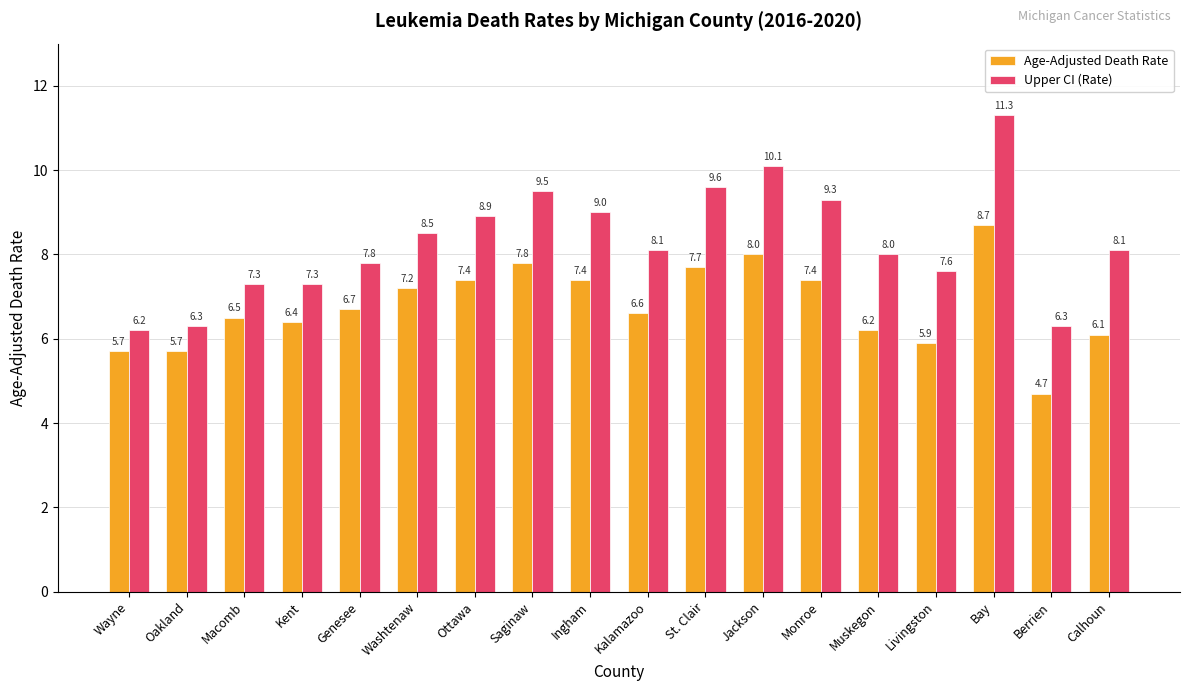

What is the maximum value for Upper CI (Rate)?

11.3